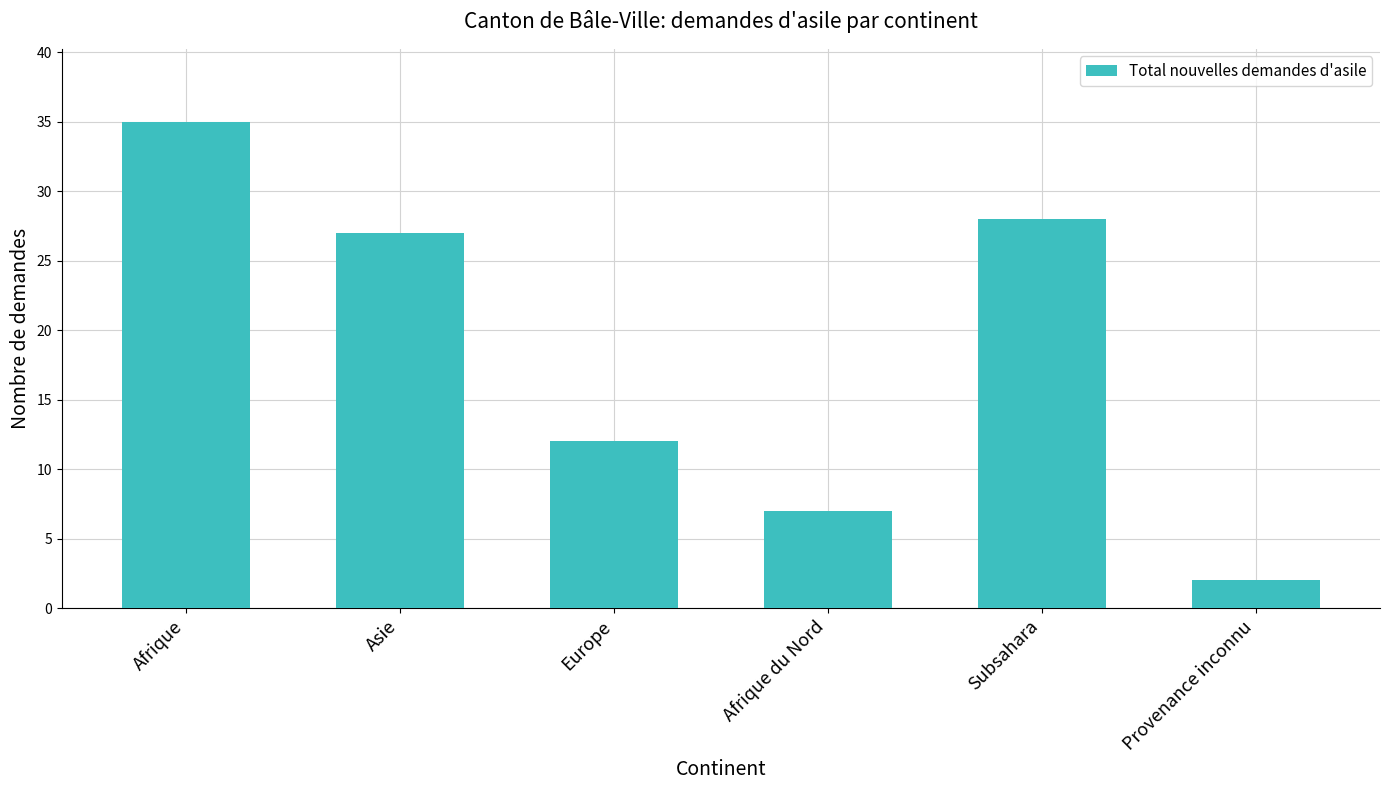

List the labels in order of value, largest first.

Afrique, Subsahara, Asie, Europe, Afrique du Nord, Provenance inconnu